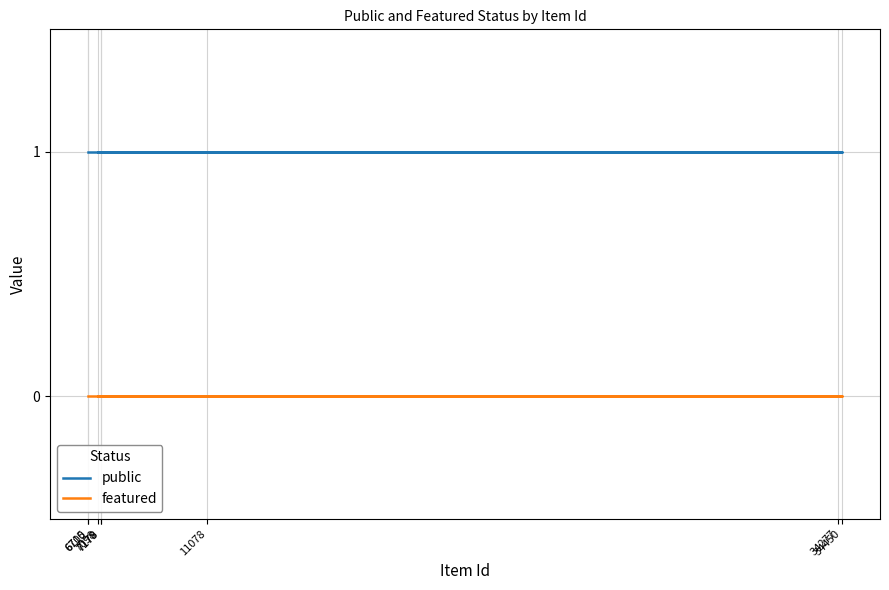

Which series has the largest range (max minus min)?

public